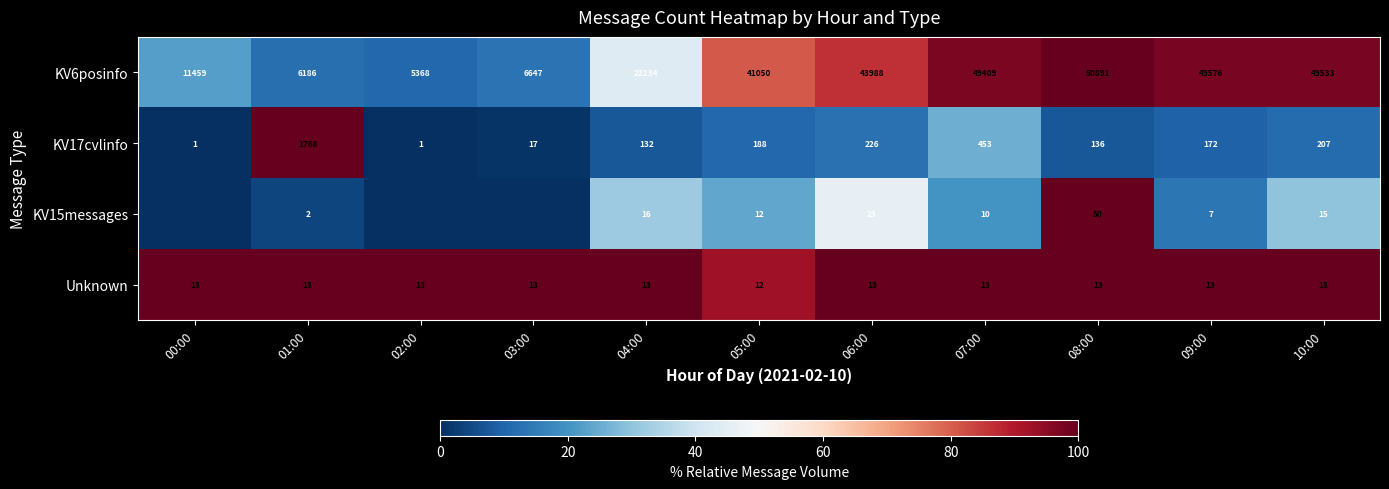

The Unknown series shows 13 at 00:00. True or false?

True